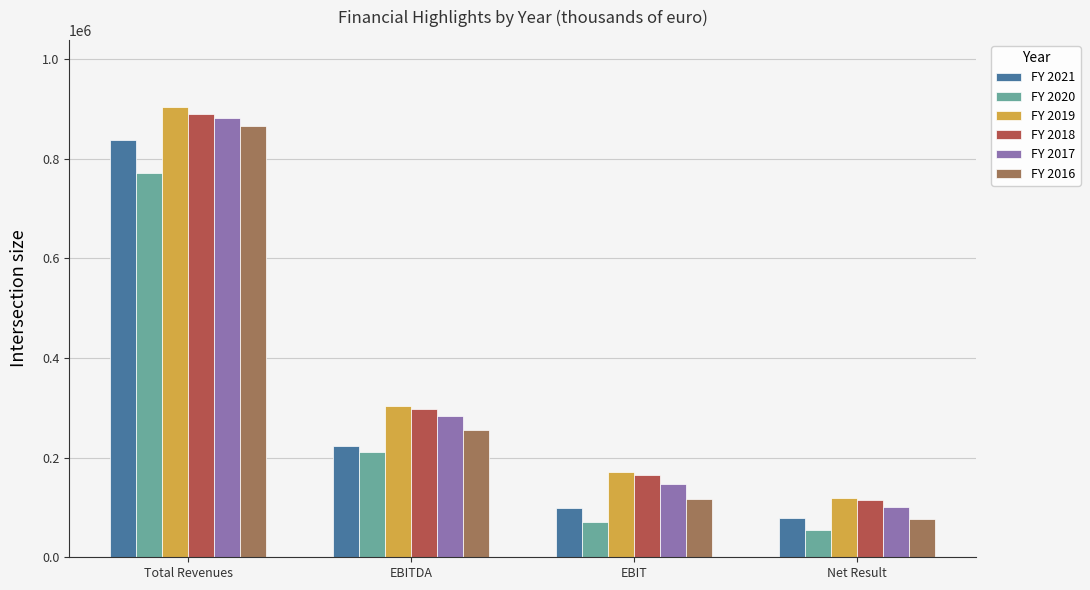

Is it true that FY 2018 equals 107166 at EBIT?

False